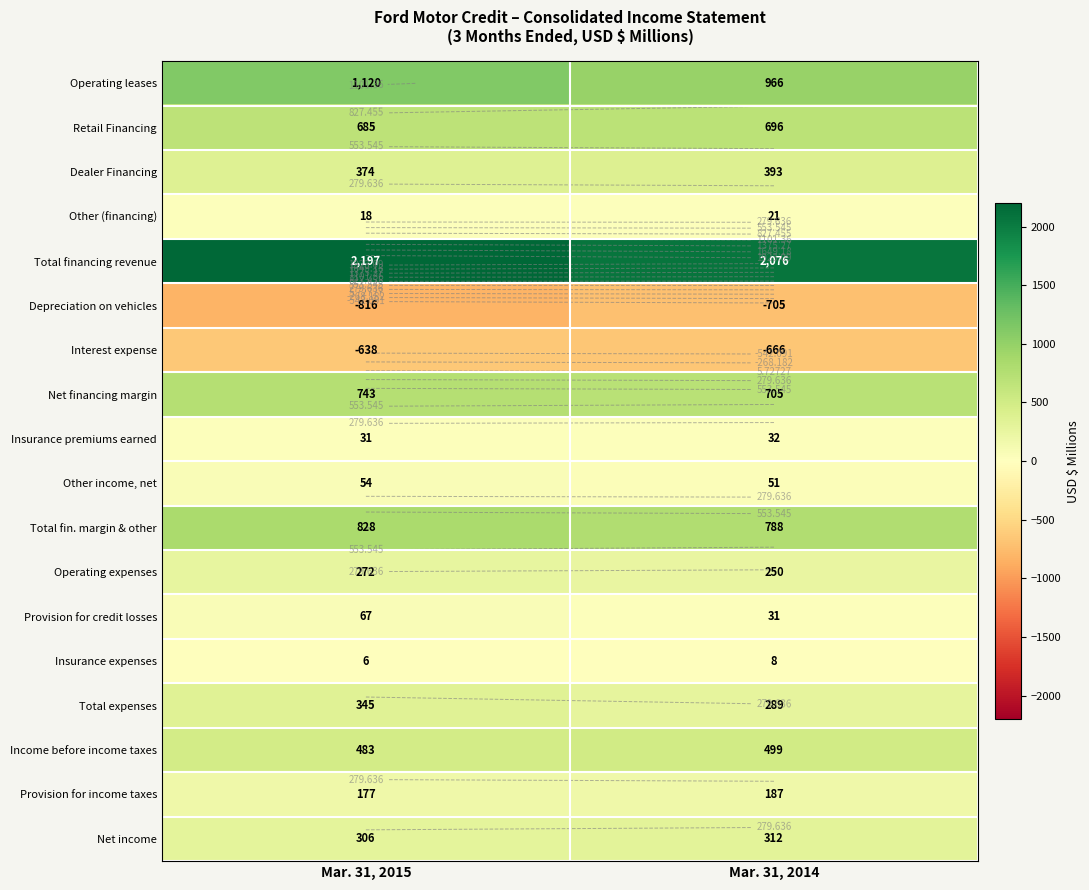

At which label is Total financing revenue closest to 2136?

Mar. 31, 2014